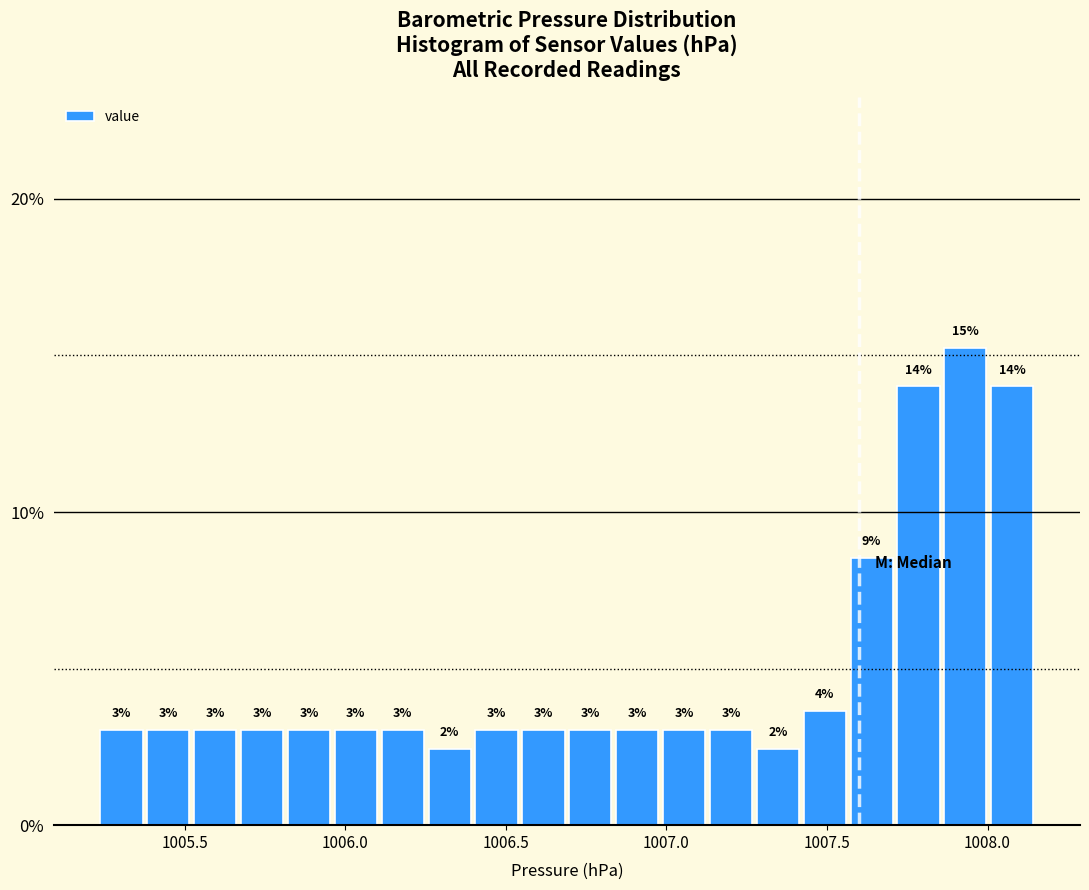

Read against the x-axis, roughly where is the centre of the tallest bar?

1007.95